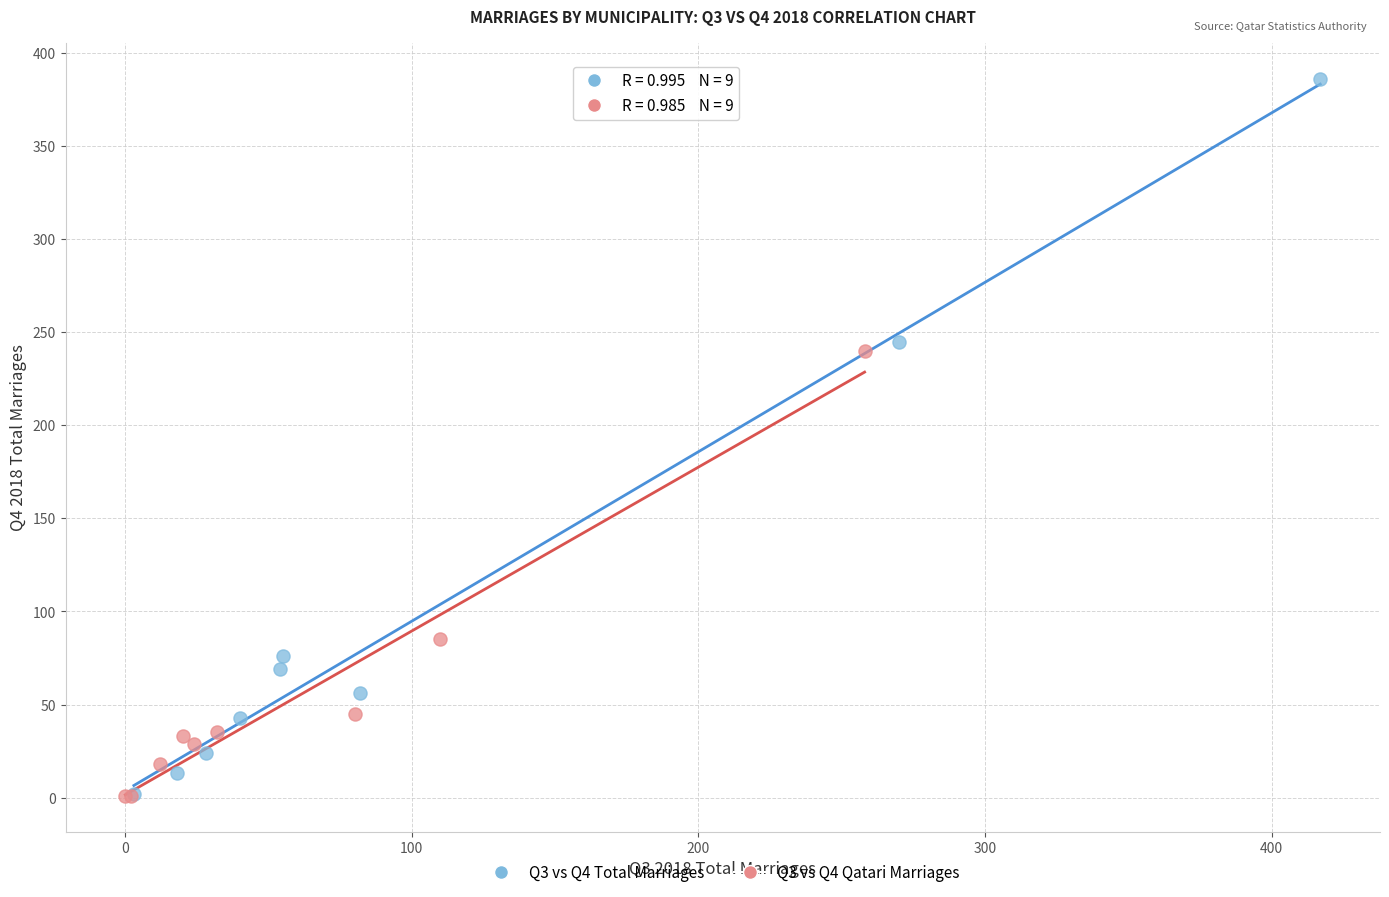

Which series reaches the maximum Y coordinate?

Q3 vs Q4 Total Marriages